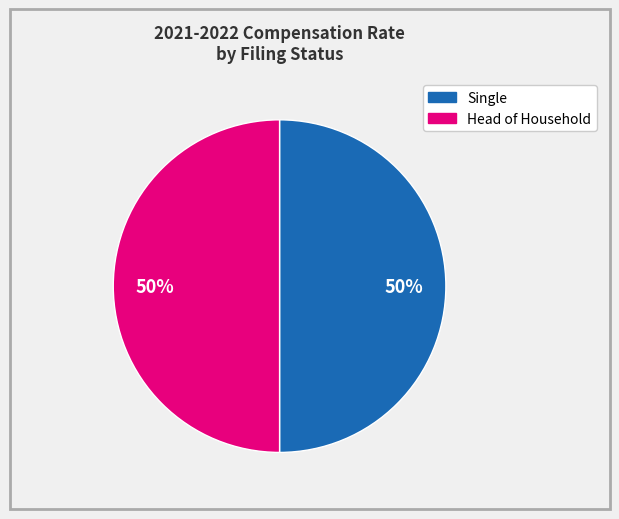

To the nearest percent, what is the average slice percentage?

50%